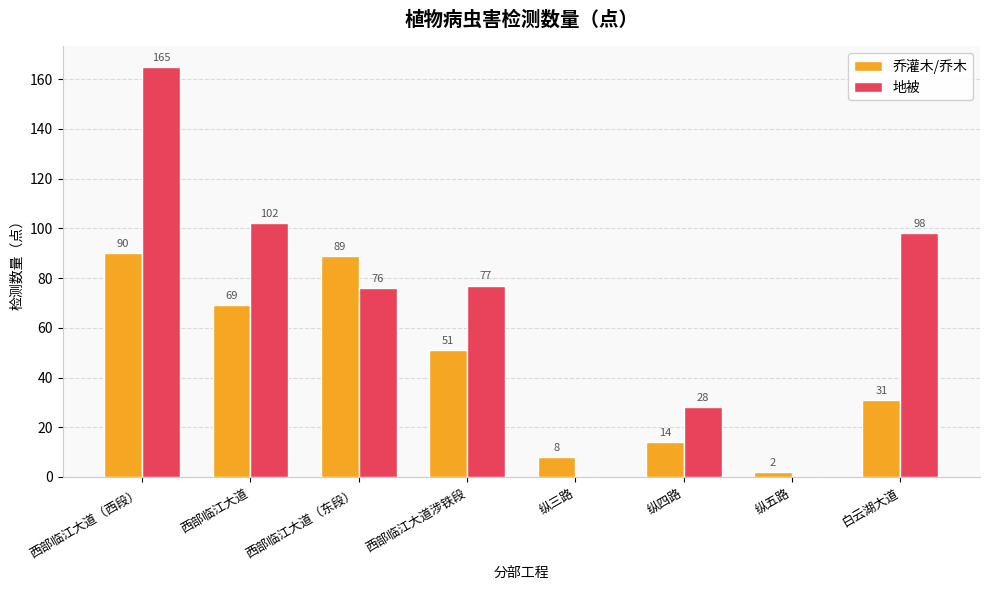

Reading right to left, transcribe all the data shown in this chart.

乔灌木/乔木: 31	2	14	8	51	89	69	90
地被: 98	0	28	0	77	76	102	165